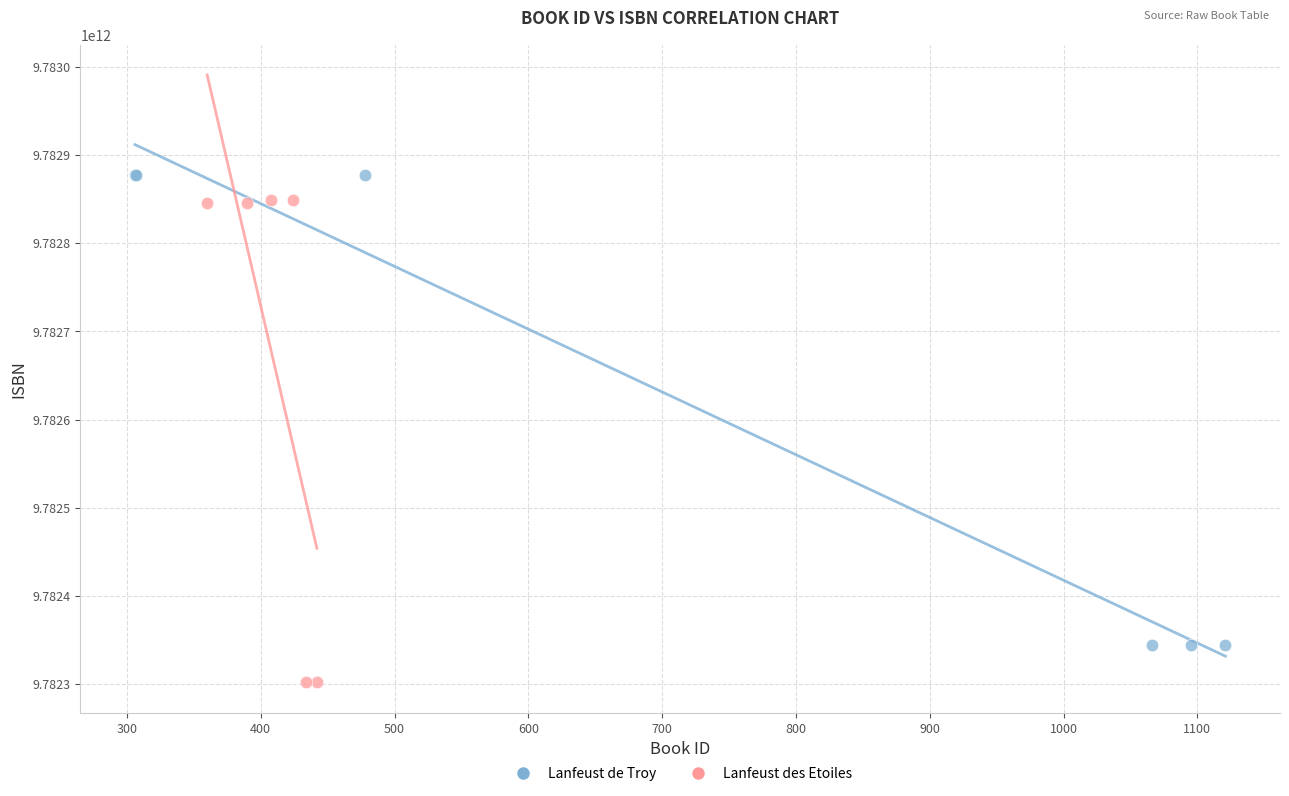

Which series reaches the minimum Y coordinate?

Lanfeust des Etoiles